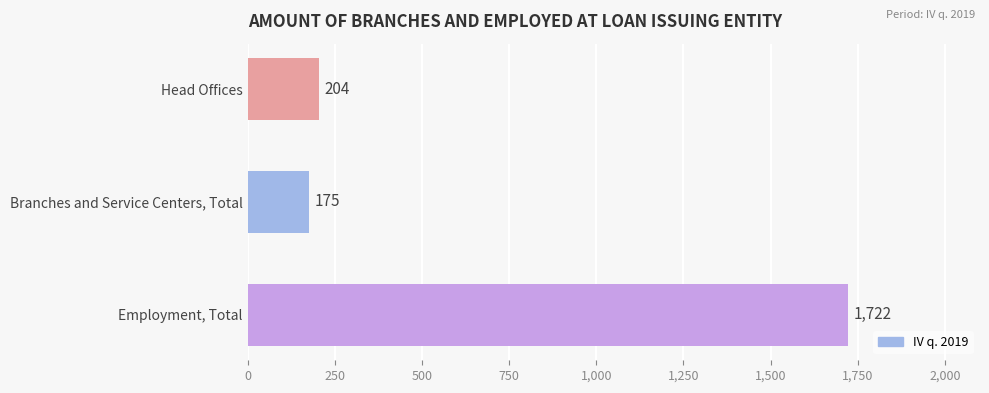

What is the approximate value at Employment, Total, to the nearest 10?

1720